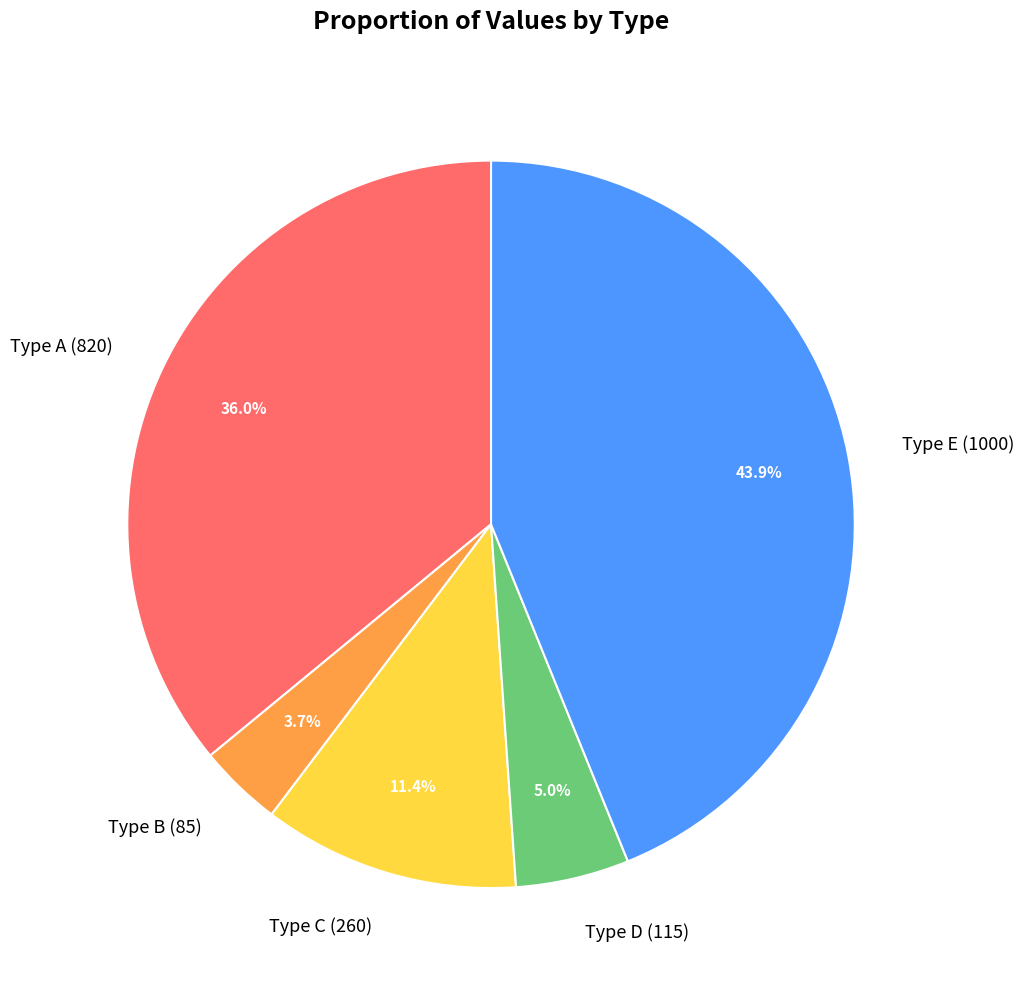

To the nearest percent, what is the average slice percentage?

20%